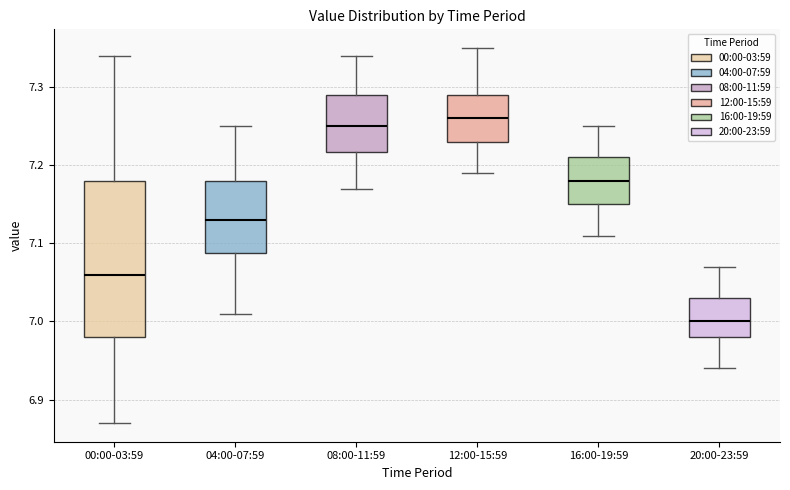

Reading left to right, read every box against the y-axis: the position of its median line, the range the box covers, and the ends of its whiskers. The values are not printed on the chart, so give them approximately, as read against the axis.

00:00-03:59: median 7.06, box 6.98 to 7.18, whiskers 6.87 to 7.34
04:00-07:59: median 7.13, box 7.09 to 7.18, whiskers 7.01 to 7.25
08:00-11:59: median 7.25, box 7.22 to 7.29, whiskers 7.17 to 7.34
12:00-15:59: median 7.26, box 7.23 to 7.29, whiskers 7.19 to 7.35
16:00-19:59: median 7.18, box 7.15 to 7.21, whiskers 7.11 to 7.25
20:00-23:59: median 7.00, box 6.98 to 7.03, whiskers 6.94 to 7.07